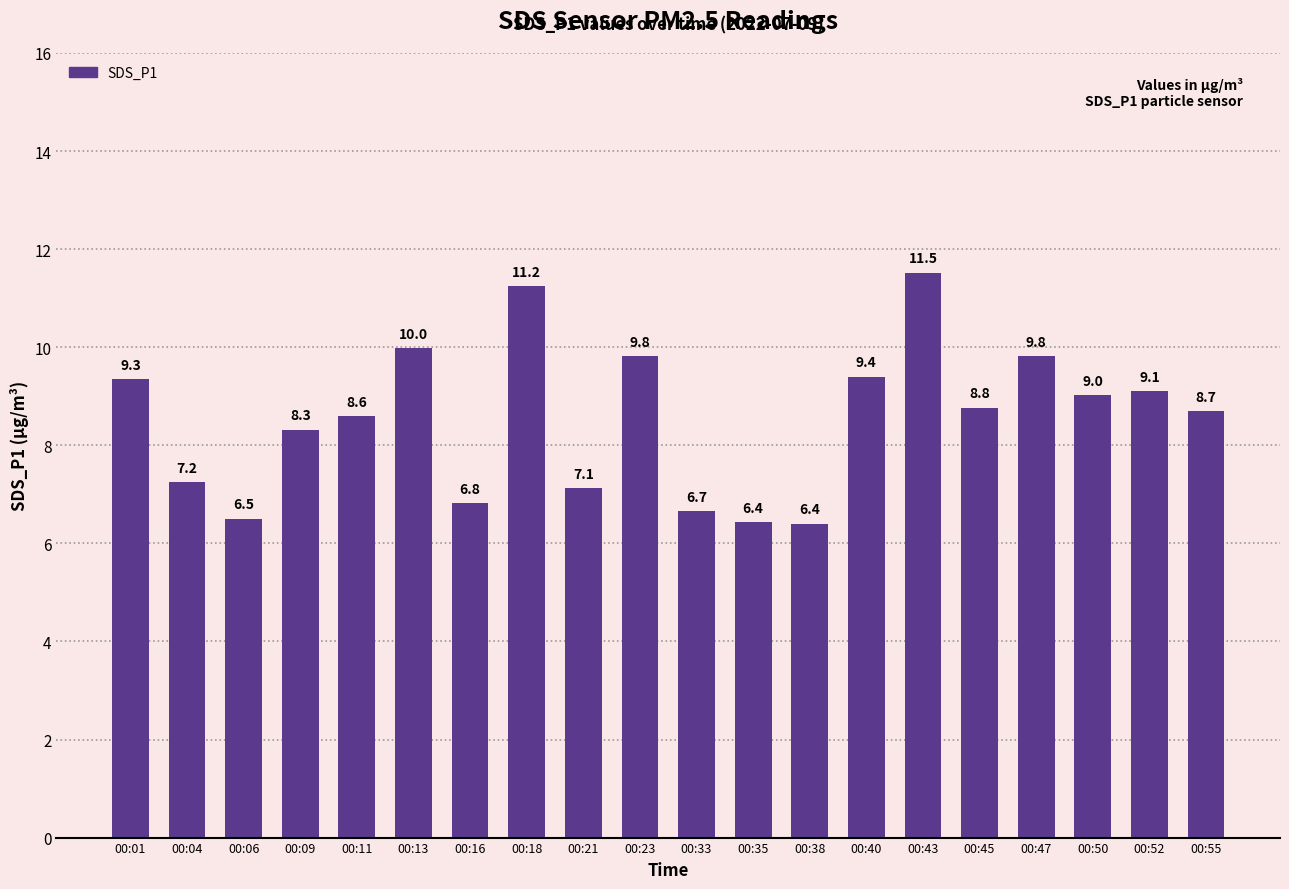

What is the value of the 3rd bar from the left?

6.5